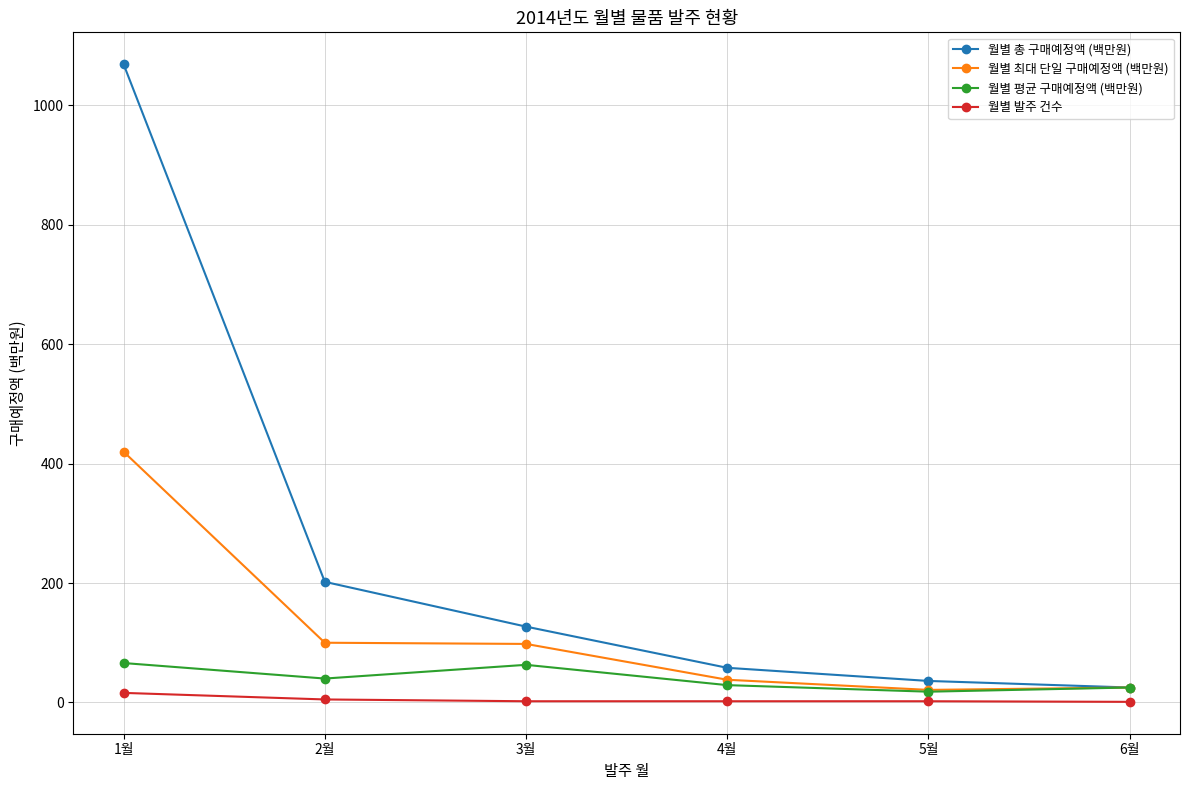

True or false: 월별 총 구매예정액 (백만원) has more than 1 interior local peaks.

False